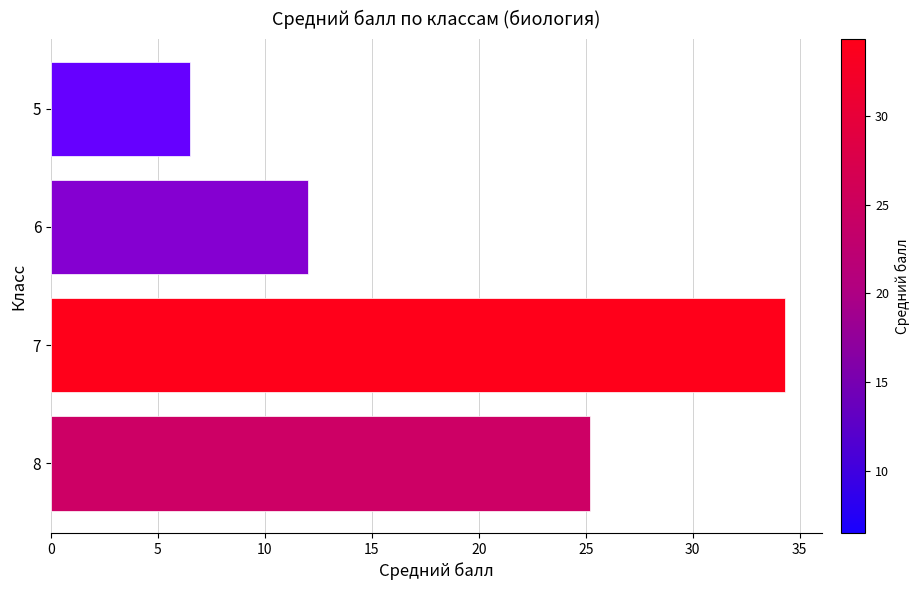

Count the number of values greater than 25.

2